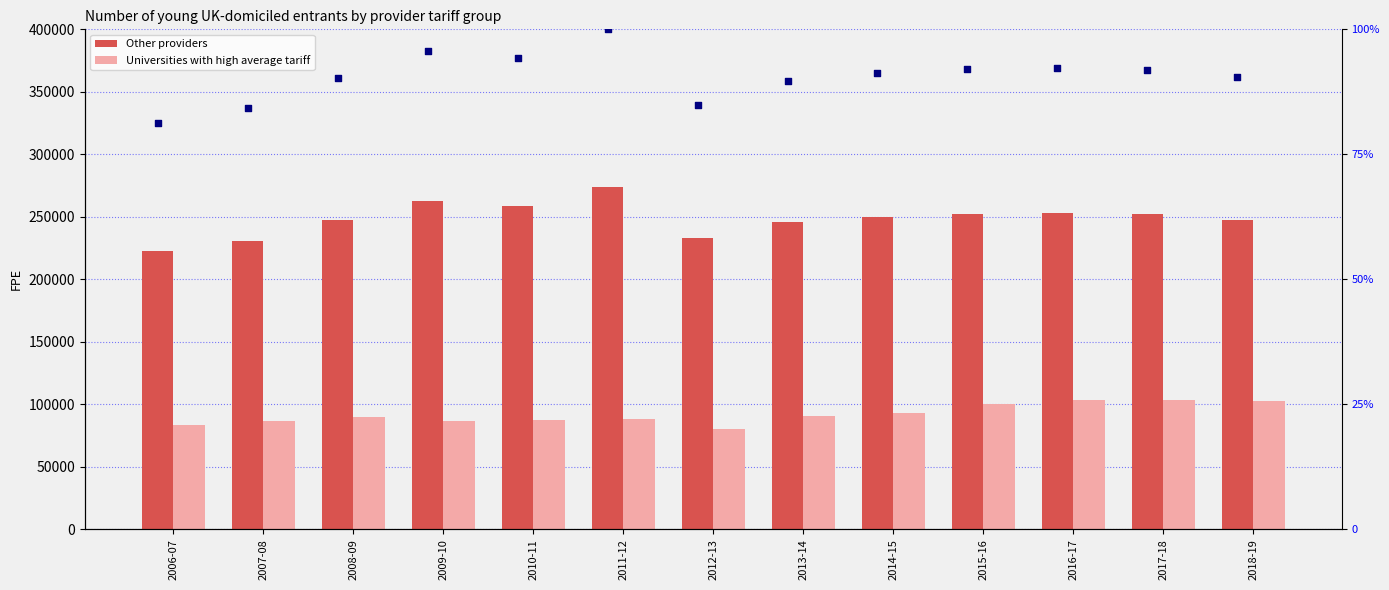

What is the total value across all series at 2015-16?

720708.6